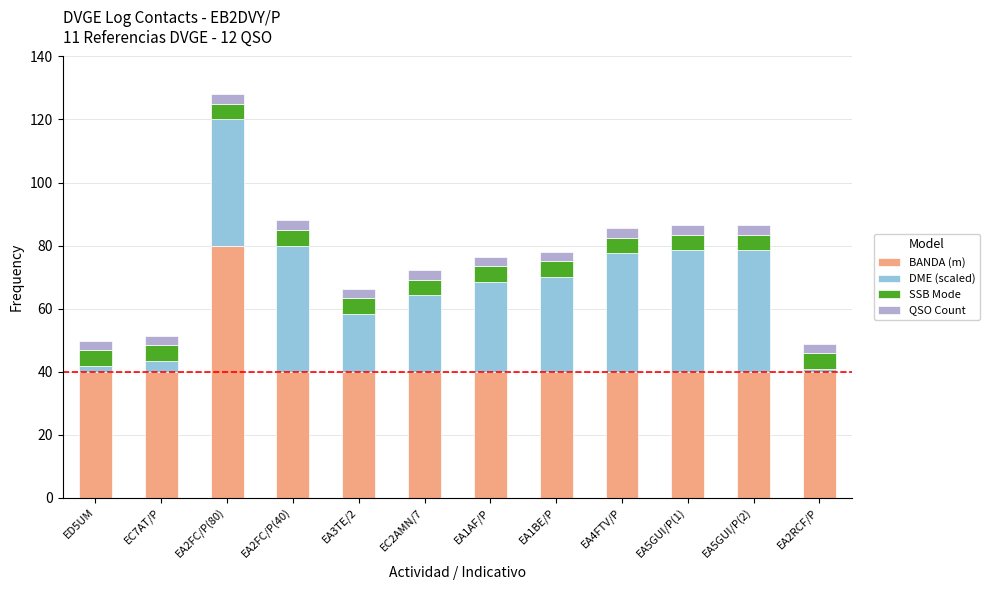

Which category has the highest value in the BANDA (m) series?

EA2FC/P(80)